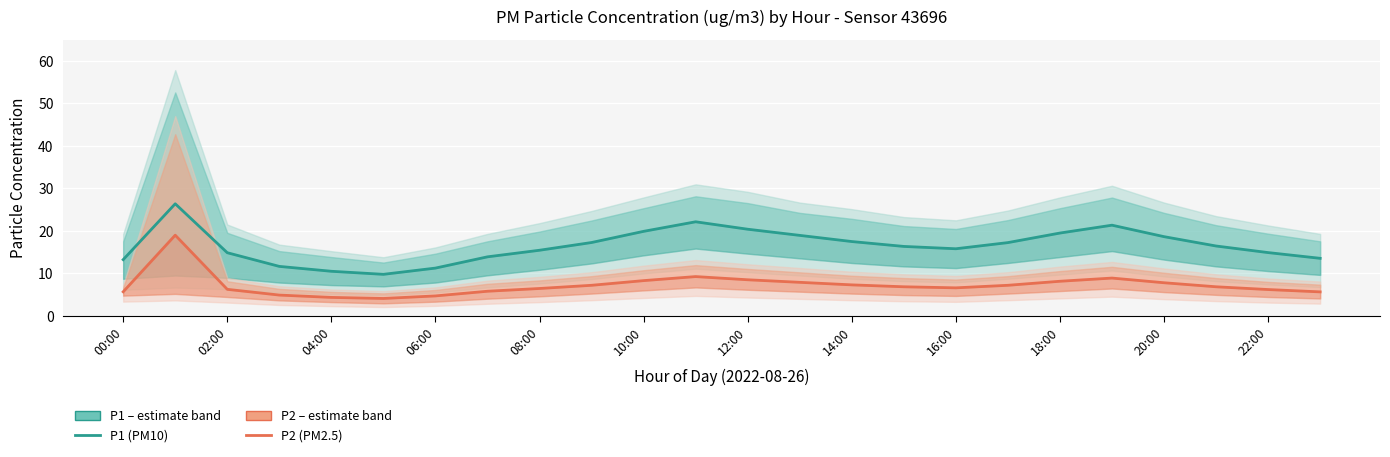

How many lines are shown in the chart?

2